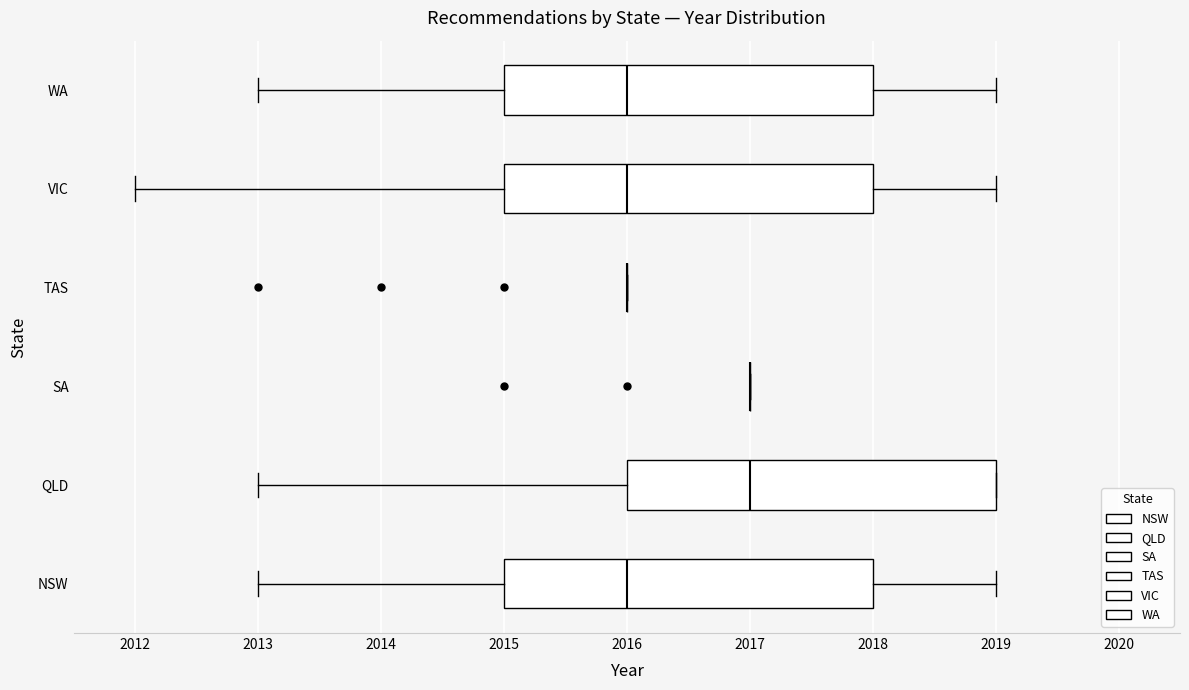

Reading bottom to top, transcribe this box plot: for each box, give where its median line is, the range the box spans, and where its two whiskers end, as read against the x-axis. The values are not printed on the chart, so give them approximately, as read against the axis.

NSW: median 2016, box 2015 to 2018, whiskers 2013 to 2019
QLD: median 2017, box 2016 to 2019, whiskers 2013 to 2019
SA: box collapsed to a line at 2017, whiskers 2017 to 2017
TAS: box collapsed to a line at 2016, whiskers 2016 to 2016
VIC: median 2016, box 2015 to 2018, whiskers 2012 to 2019
WA: median 2016, box 2015 to 2018, whiskers 2013 to 2019